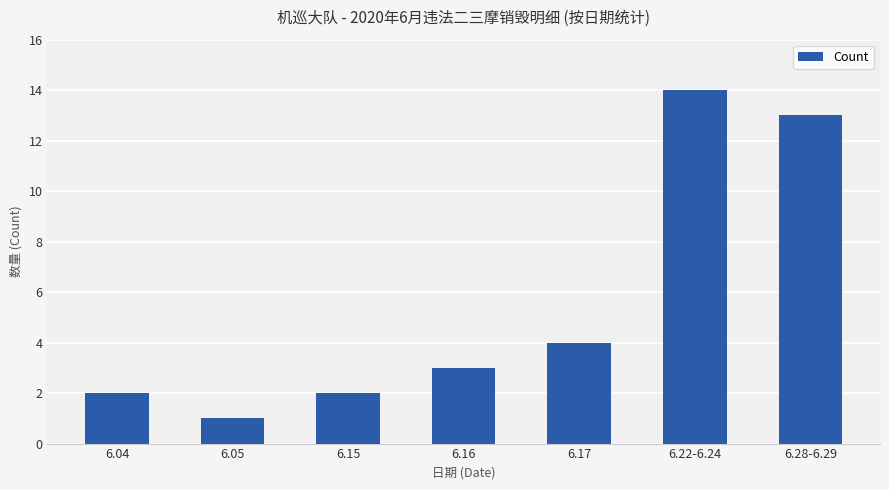

True or false: the data shows 14 at 6.22-6.24.

True